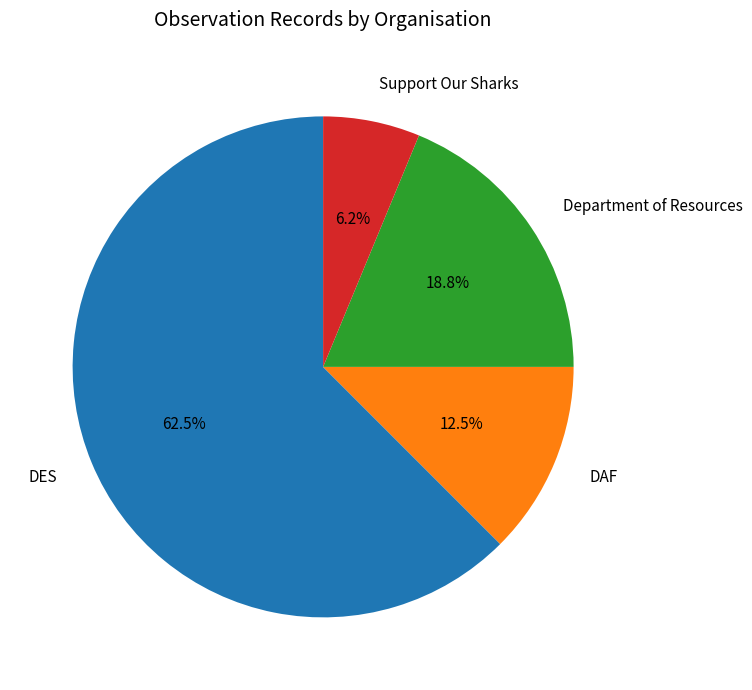

Count the number of slices in the pie.

4